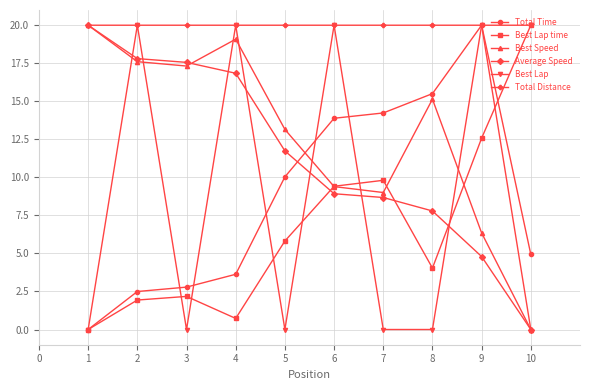

What is the difference between the maximum and minimum values in the Total Time series?

20.0